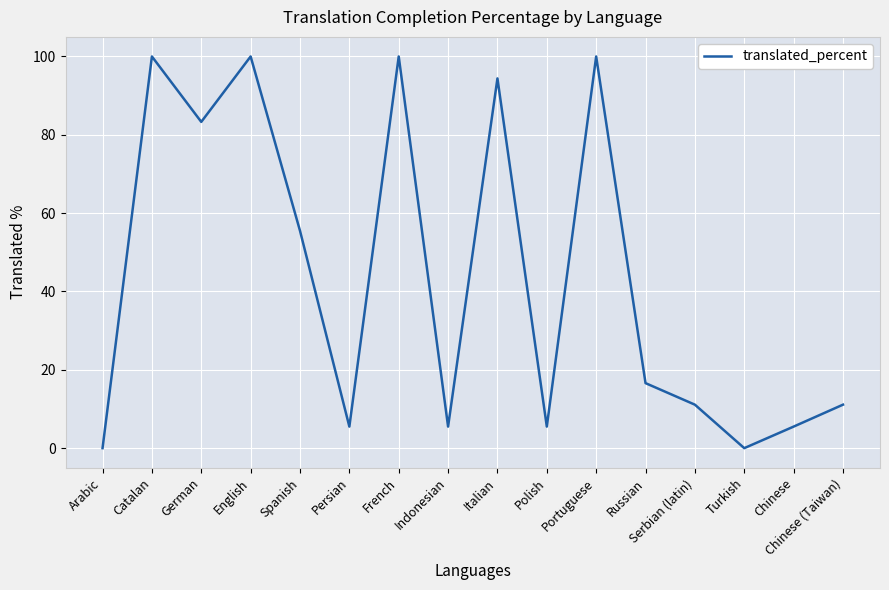

Between Chinese (Taiwan) and Chinese, which is larger?

Chinese (Taiwan)